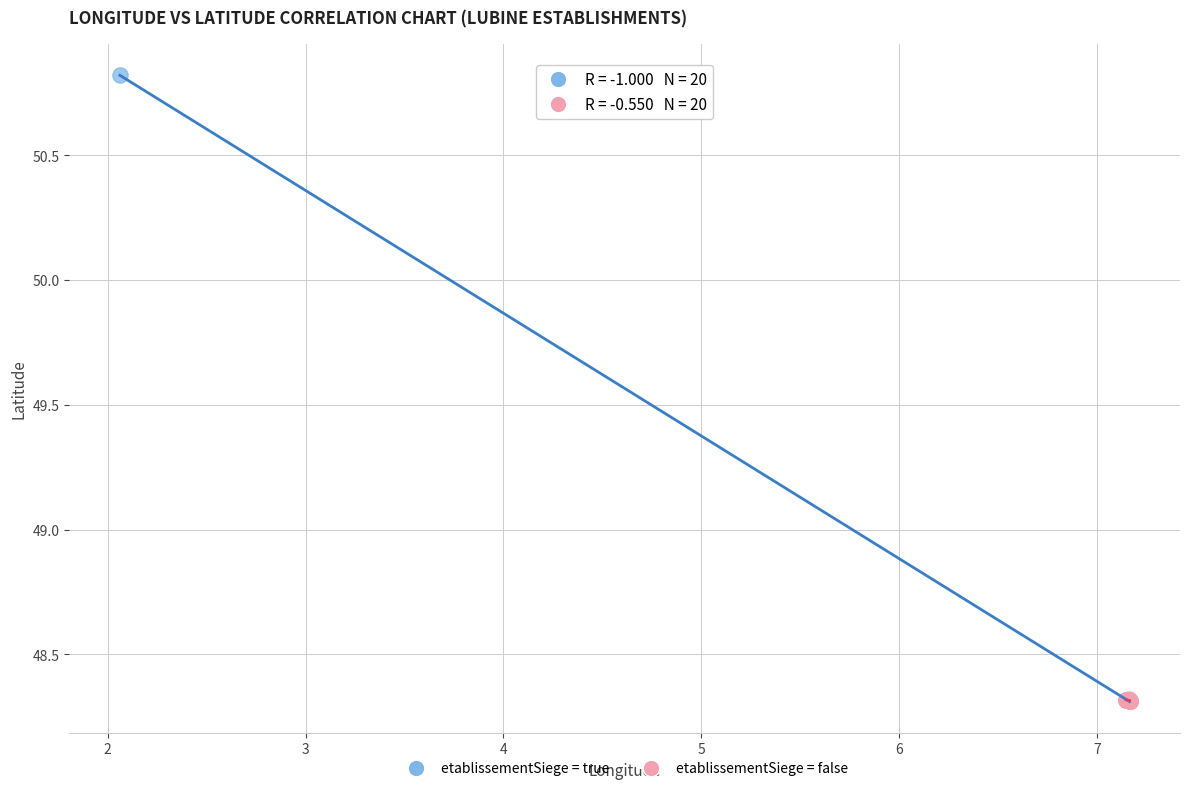

Which series contains the highest Y value?

etablissementSiege = true